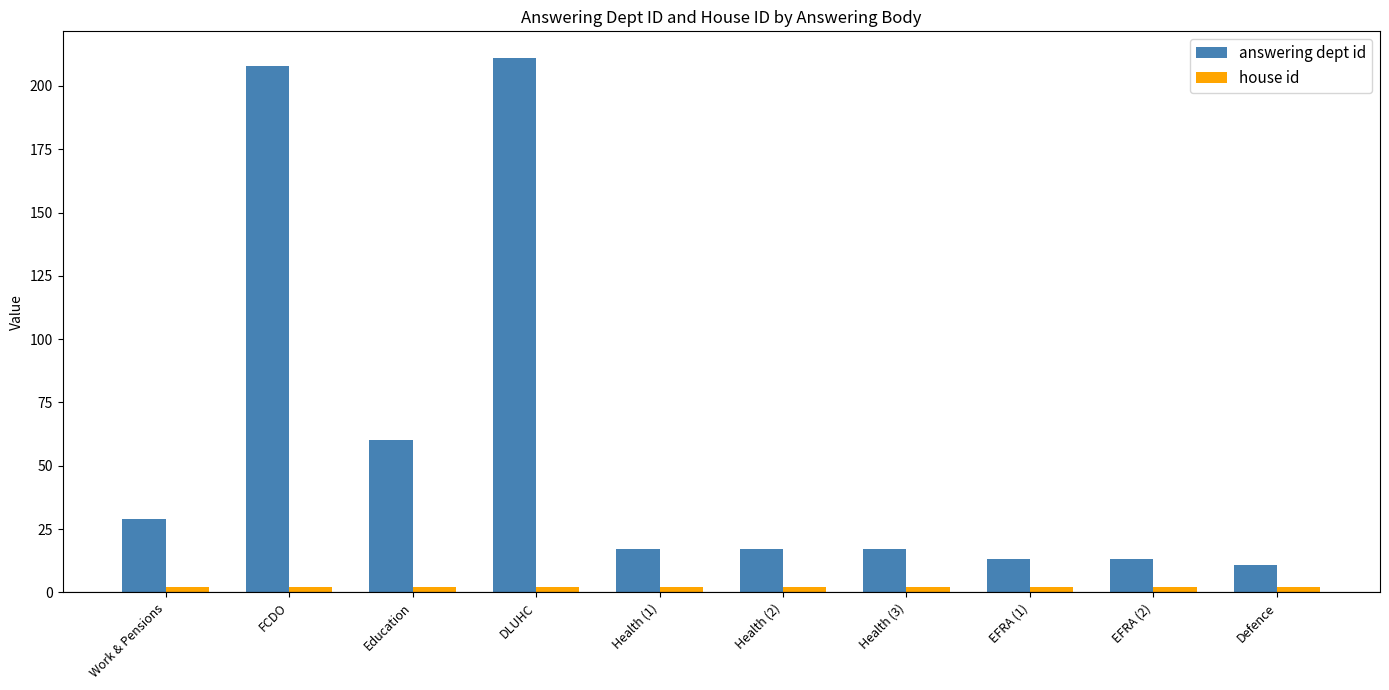

Which series changed the most between FCDO and Health (2)?

answering dept id